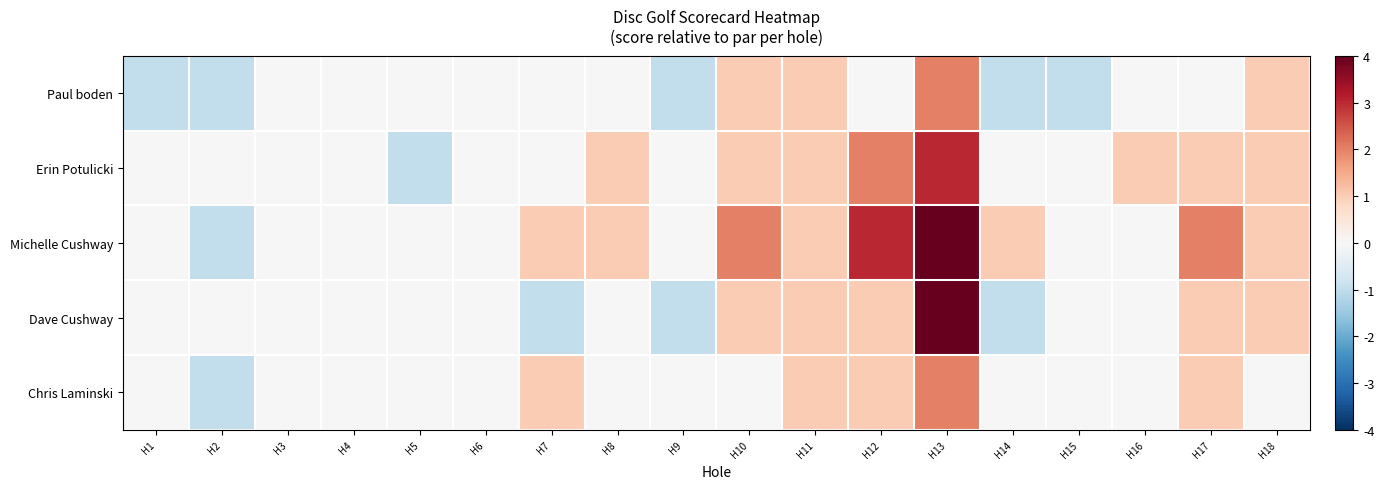

Between H6 and H18, which series saw the biggest shift?

Paul boden